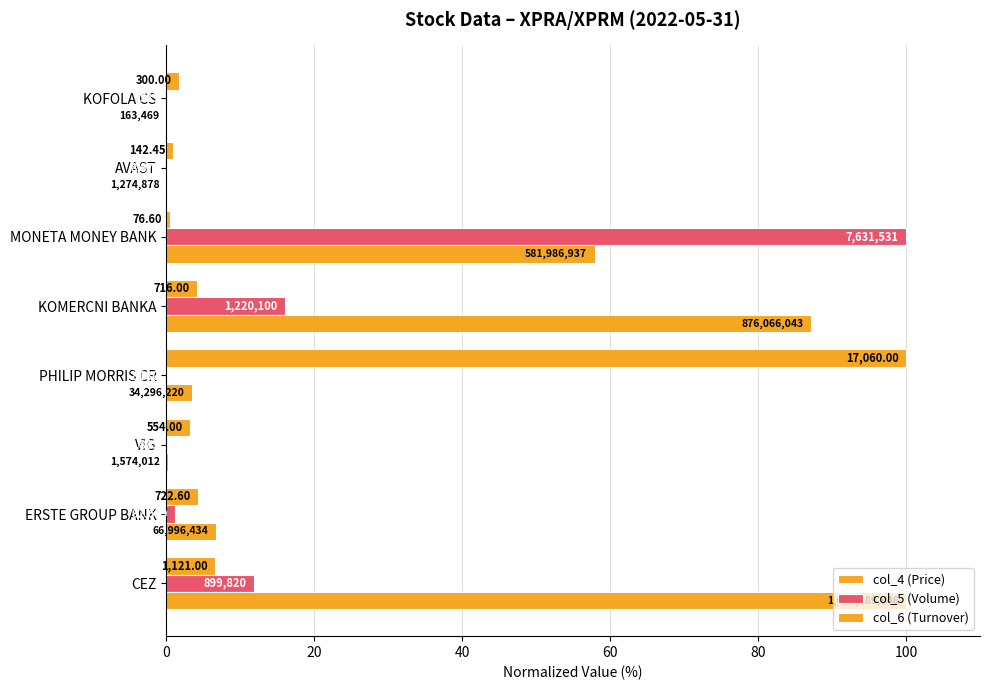

Rank the series by their maximum value, from highest to lowest.

col_4 (Price), col_5 (Volume), col_6 (Turnover)